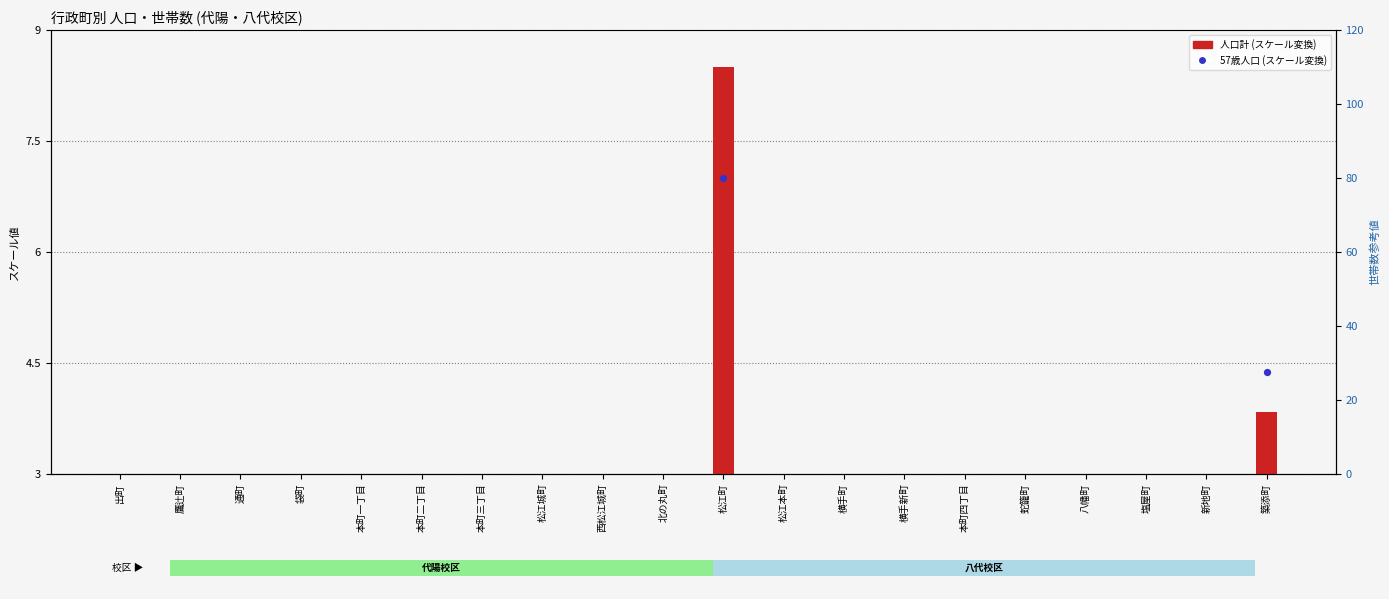

At which category is the sum across all series the highest?

松江町